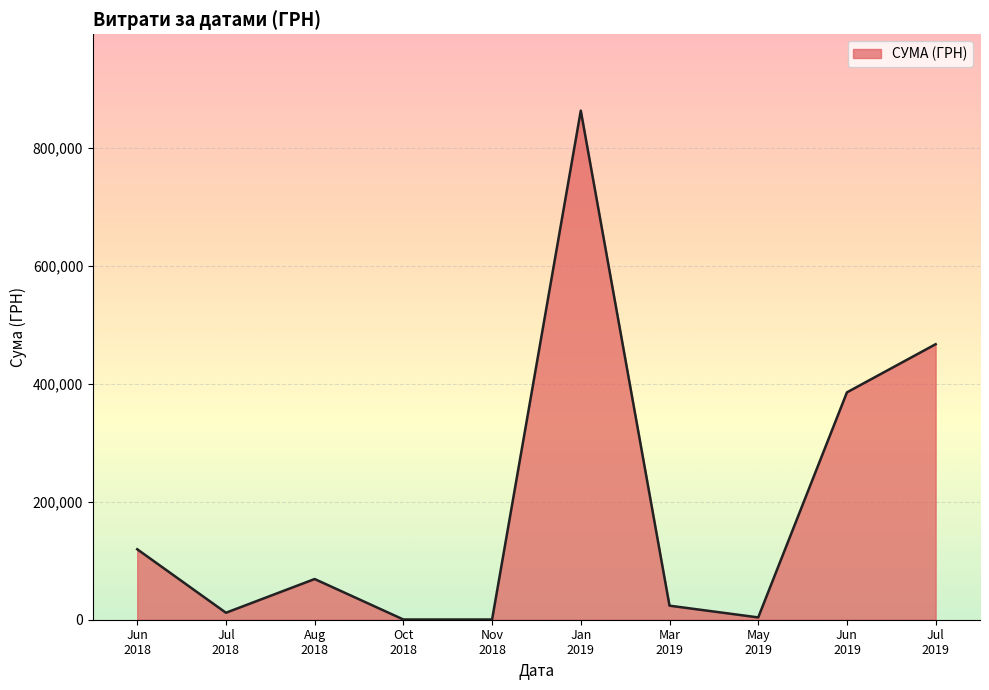

What is the difference between the maximum and minimum values?

863191.0